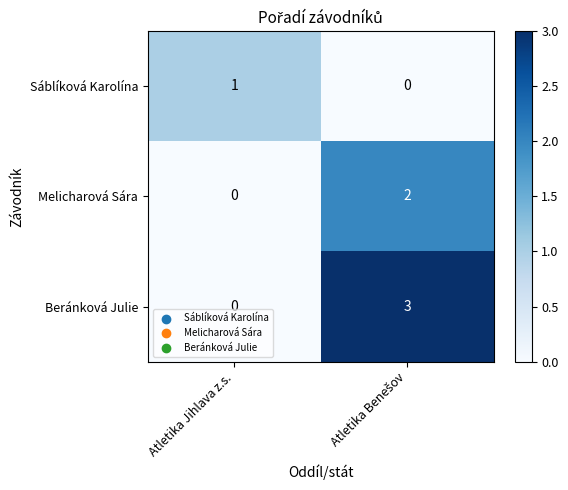

Is it true that Sáblíková Karolína equals 1 at Atletika Jihlava z.s.?

True